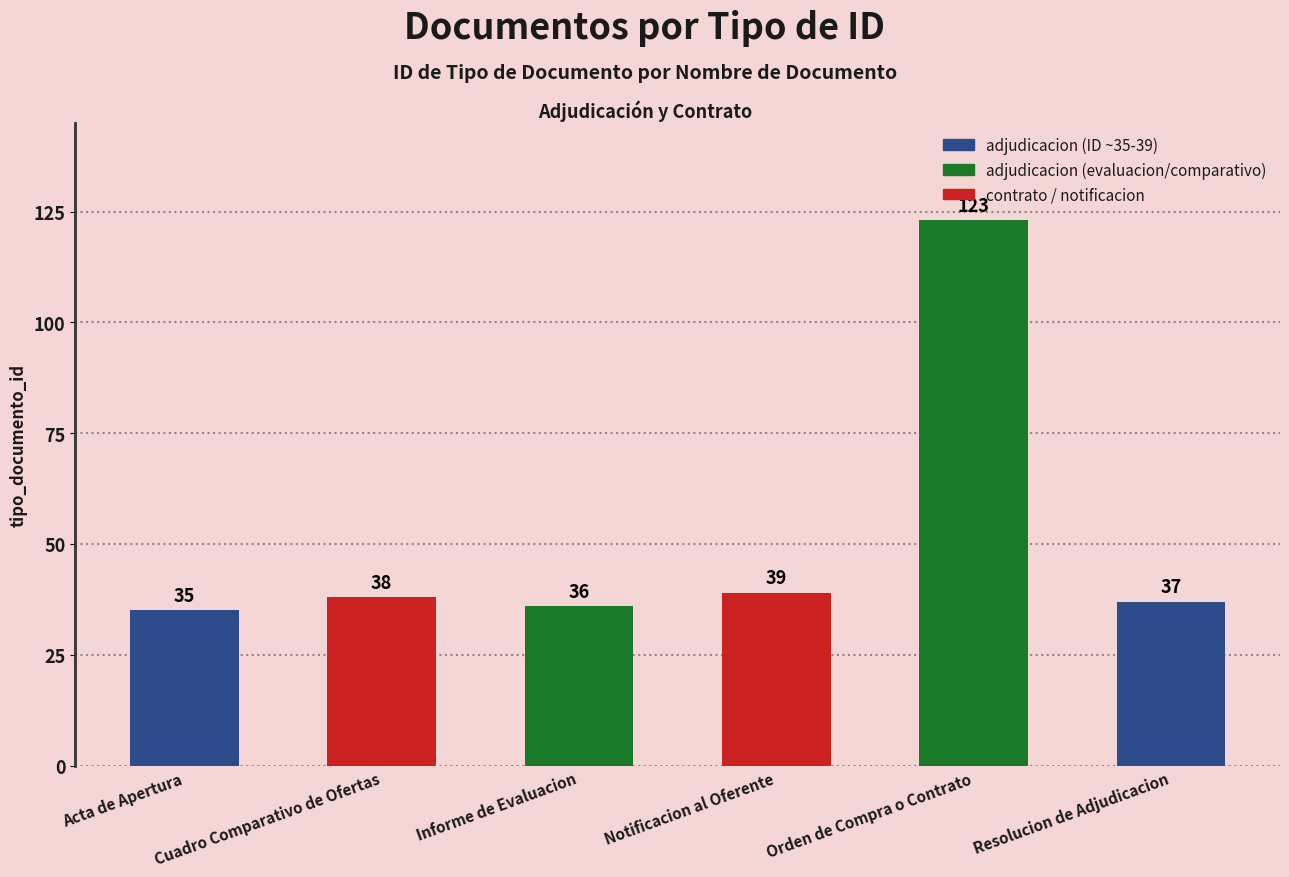

Where is the data nearest to the value 79?

Notificacion al Oferente